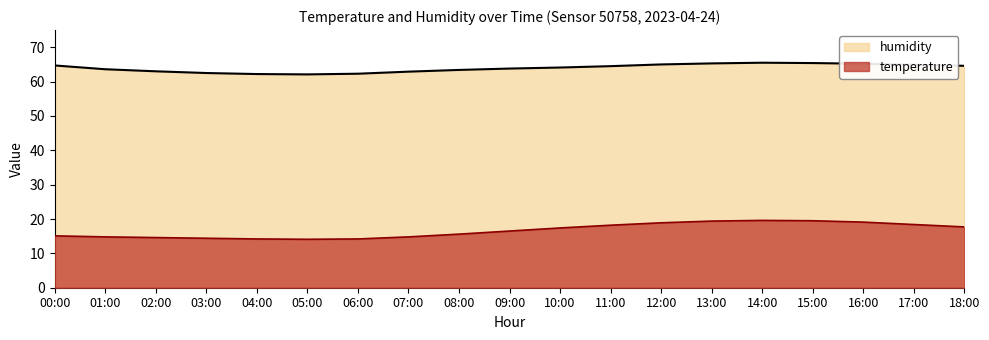

Rank the series at 02:00 from lowest to highest value.

temperature, humidity